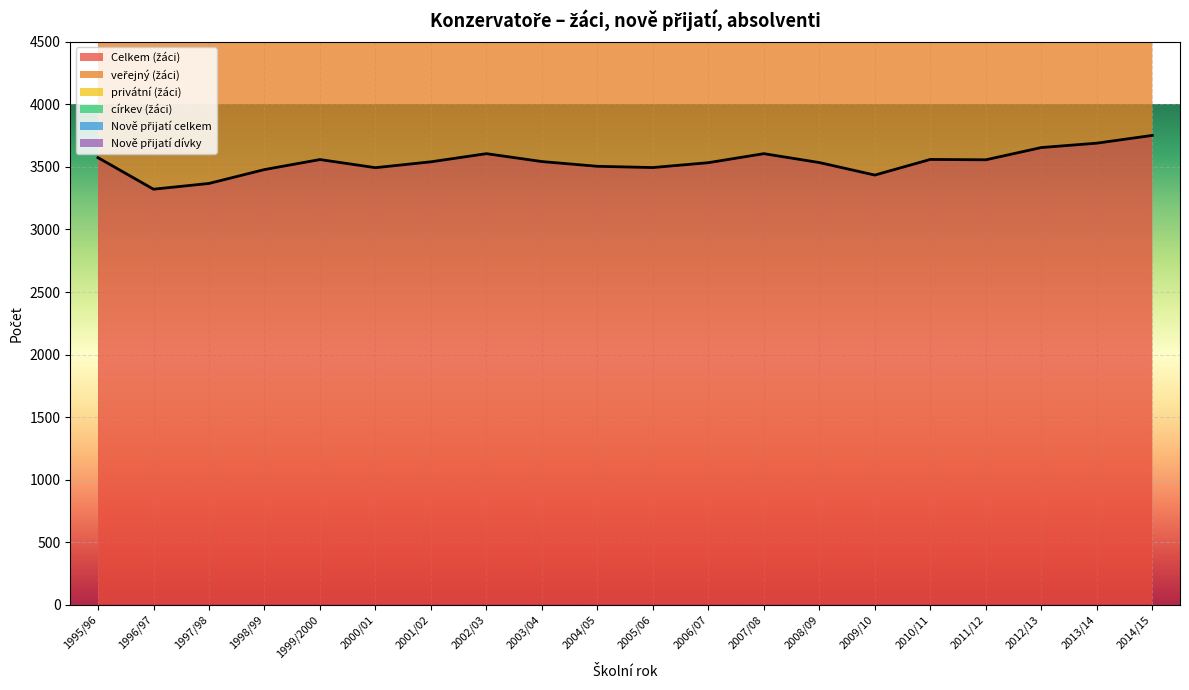

Which series has the widest spread of values?

Celkem (žáci)